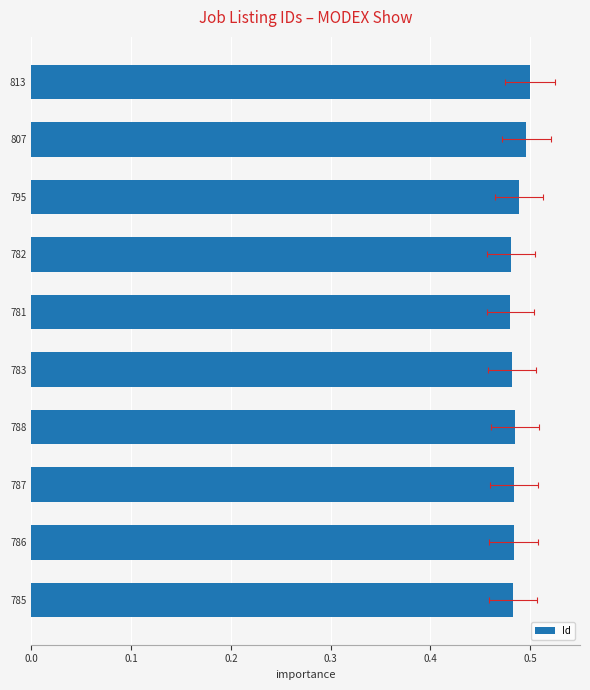

Count the values in the range 0 to 1.

10